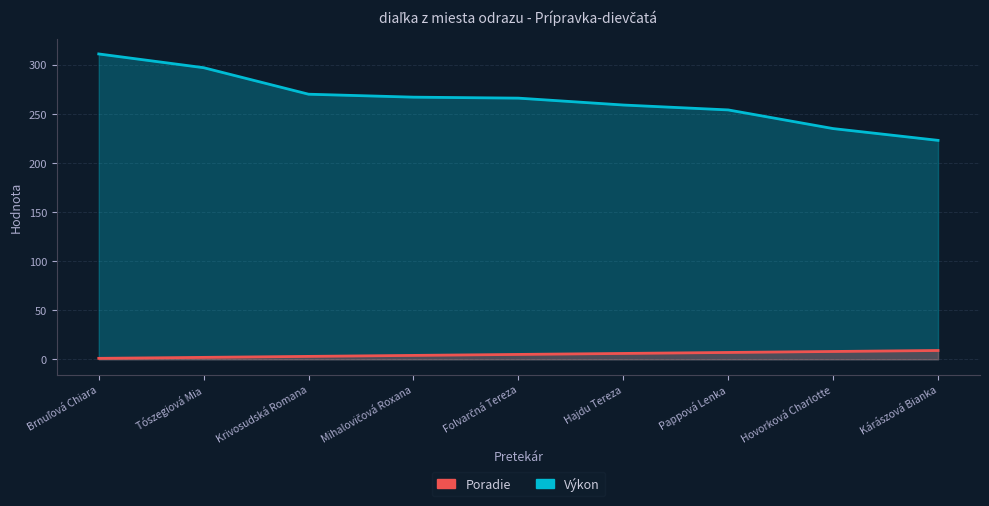

Which series has the largest total across all categories?

Výkon